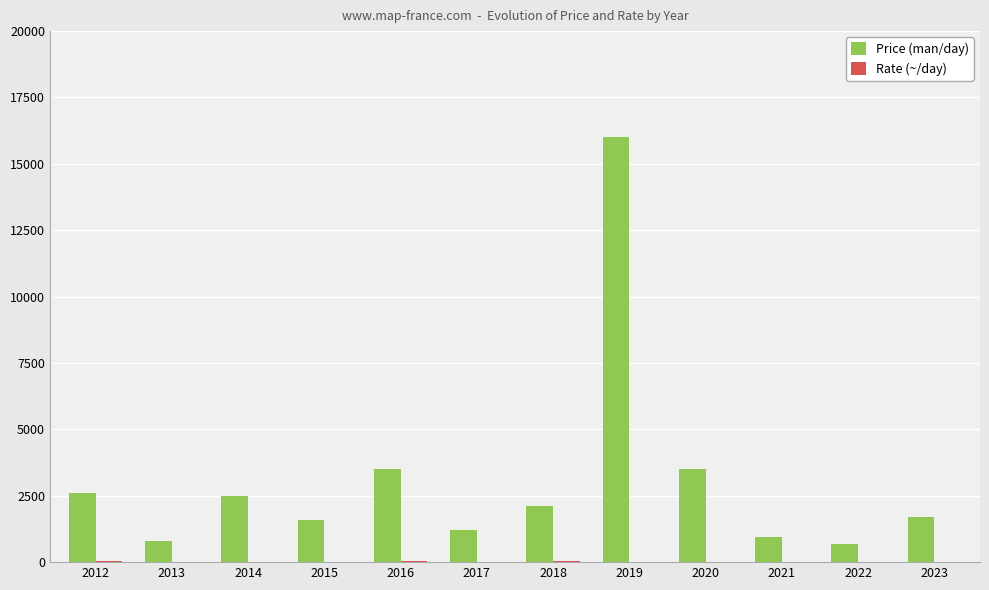

Between 2014 and 2018, which series saw the biggest shift?

Price (man/day)